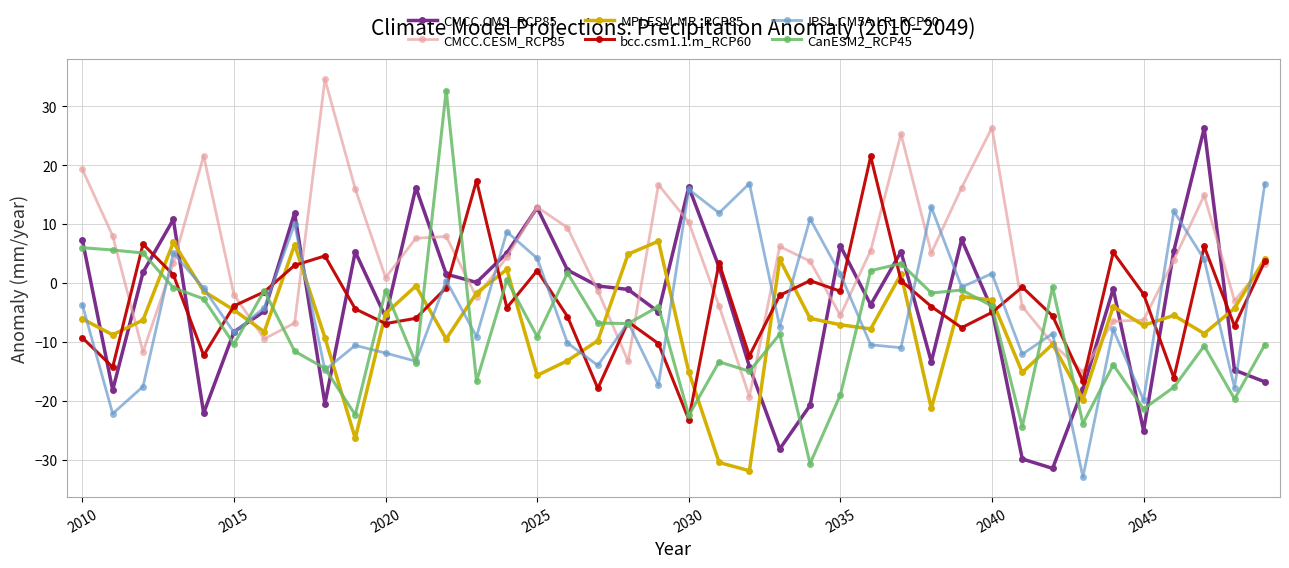

In CMCC.CMS_RCP85, how many points are lower than both neighbors (excluding endpoints)?

11